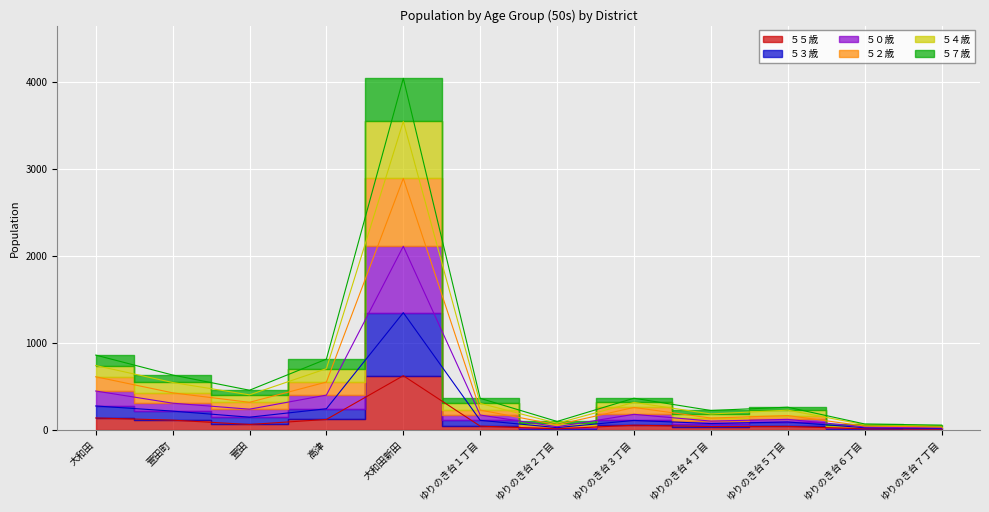

What is the value of the ５７歳 point at the 4th from the left?

706